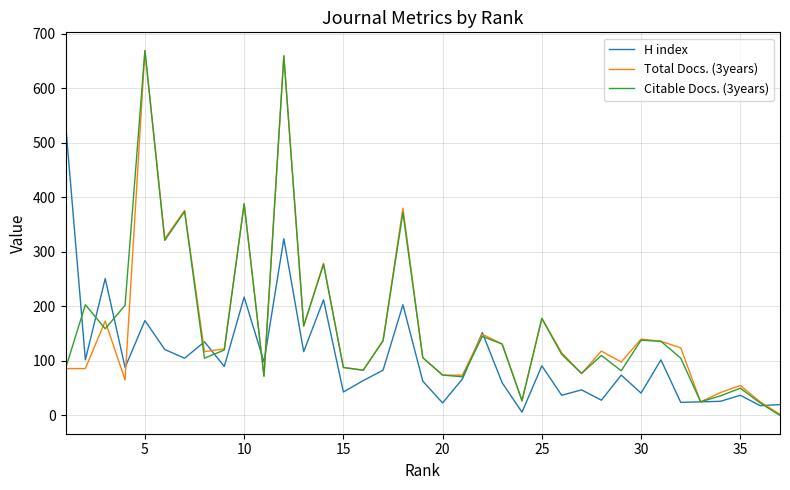

What is the greatest value displayed?

669